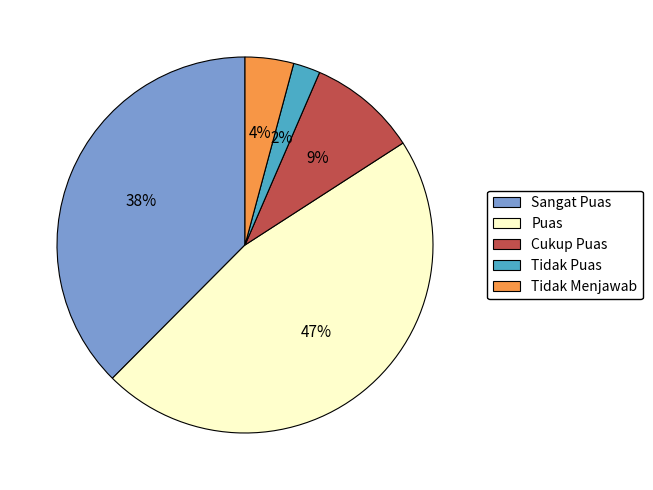

Does Cukup Puas represent more than half of the total?

No